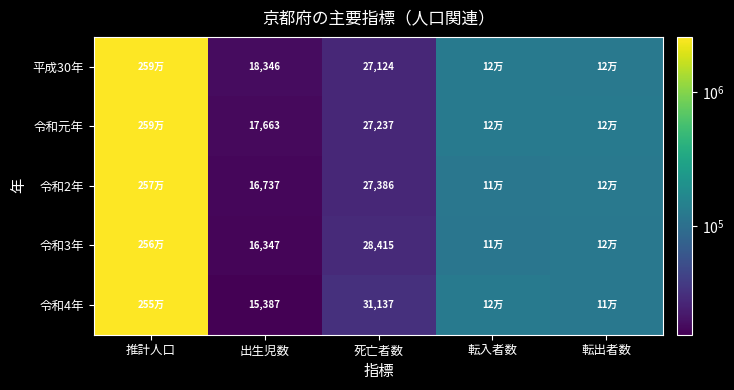

The value of 令和元年 at 死亡者数 is 27237. True or false?

True